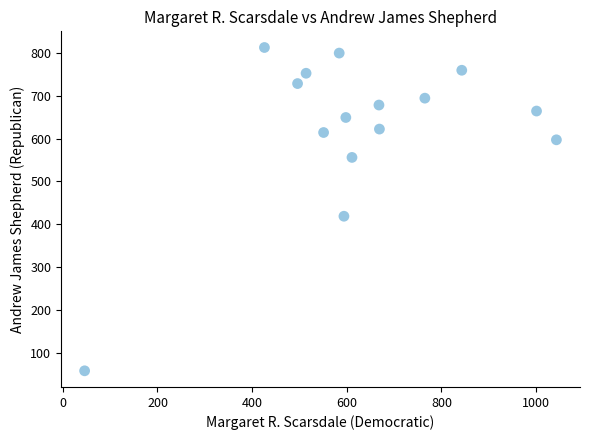

What is the range of X values (max minus min)?

997